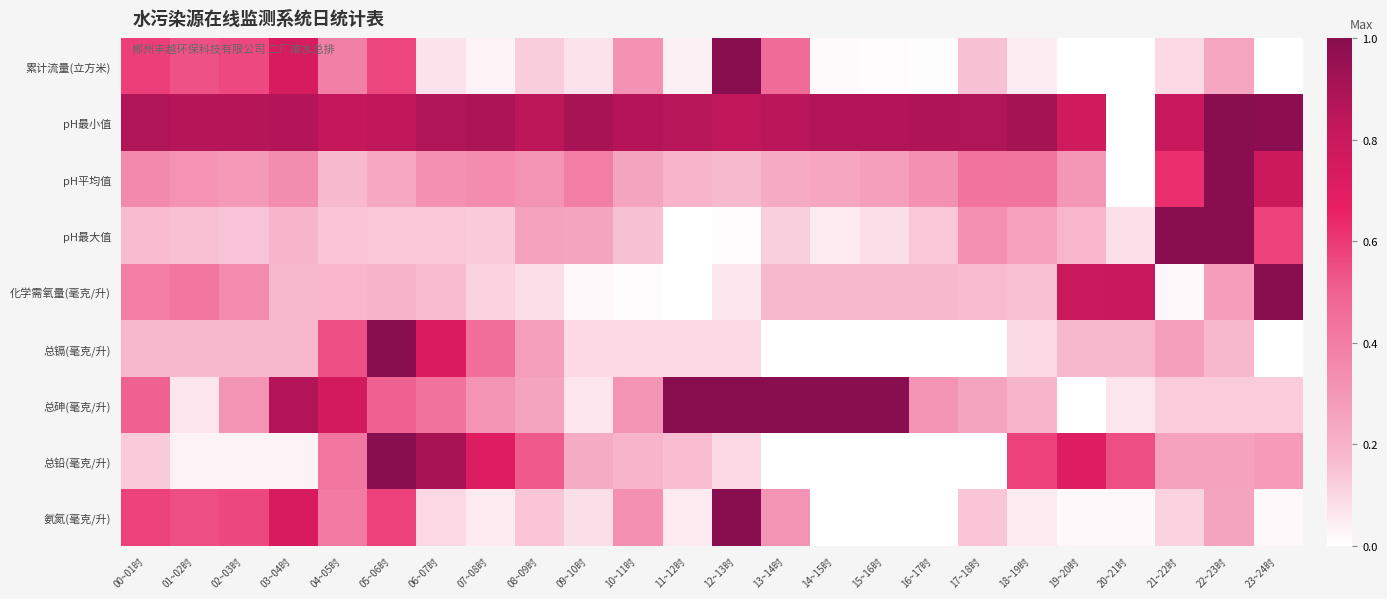

Reading right to left, list all the values displayed in this chart.

累计流量(立方米): 23~24时=0.0	22~23时=0.2	21~22时=0.1	20~21时=0.0	19~20时=0.0	18~19时=0.0	17~18时=0.2	16~17时=0.0	15~16时=0.0	14~15时=0.0	13~14时=0.5	12~13时=1.0	11~12时=0.0	10~11时=0.3	09~10时=0.1	08~09时=0.1	07~08时=0.0	06~07时=0.1	05~06时=0.6	04~05时=0.4	03~04时=0.7	02~03时=0.6	01~02时=0.5	00~01时=0.6
pH最小值: 23~24时=1.0	22~23时=1.0	21~22时=0.8	20~21时=0.0	19~20时=0.8	18~19时=0.9	17~18时=0.9	16~17时=0.9	15~16时=0.9	14~15时=0.9	13~14时=0.9	12~13时=0.8	11~12时=0.9	10~11时=0.9	09~10时=0.9	08~09时=0.8	07~08时=0.9	06~07时=0.9	05~06时=0.8	04~05时=0.8	03~04时=0.9	02~03时=0.9	01~02时=0.9	00~01时=0.9
pH平均值: 23~24时=0.8	22~23时=1.0	21~22时=0.6	20~21时=0.0	19~20时=0.3	18~19时=0.4	17~18时=0.4	16~17时=0.3	15~16时=0.3	14~15时=0.2	13~14时=0.2	12~13时=0.2	11~12时=0.2	10~11时=0.3	09~10时=0.4	08~09时=0.3	07~08时=0.3	06~07时=0.3	05~06时=0.2	04~05时=0.2	03~04时=0.3	02~03时=0.3	01~02时=0.3	00~01时=0.4
pH最大值: 23~24时=0.6	22~23时=1.0	21~22时=1.0	20~21时=0.1	19~20时=0.2	18~19时=0.3	17~18时=0.3	16~17时=0.1	15~16时=0.1	14~15时=0.1	13~14时=0.1	12~13时=0.0	11~12时=0.0	10~11时=0.2	09~10时=0.3	08~09时=0.3	07~08时=0.1	06~07时=0.1	05~06时=0.1	04~05时=0.1	03~04时=0.2	02~03时=0.1	01~02时=0.2	00~01时=0.2
化学需氧量(毫克/升): 23~24时=1.0	22~23时=0.3	21~22时=0.0	20~21时=0.8	19~20时=0.8	18~19时=0.2	17~18时=0.2	16~17时=0.2	15~16时=0.2	14~15时=0.2	13~14时=0.2	12~13时=0.1	11~12时=0.0	10~11时=0.0	09~10时=0.0	08~09时=0.1	07~08时=0.1	06~07时=0.2	05~06时=0.2	04~05时=0.2	03~04时=0.2	02~03时=0.3	01~02时=0.4	00~01时=0.4
总镉(毫克/升): 23~24时=0.0	22~23时=0.2	21~22时=0.3	20~21时=0.2	19~20时=0.2	18~19时=0.1	17~18时=0.0	16~17时=0.0	15~16时=0.0	14~15时=0.0	13~14时=0.0	12~13时=0.1	11~12时=0.1	10~11时=0.1	09~10时=0.1	08~09时=0.3	07~08时=0.5	06~07时=0.7	05~06时=1.0	04~05时=0.5	03~04时=0.2	02~03时=0.2	01~02时=0.2	00~01时=0.2
总砷(毫克/升): 23~24时=0.1	22~23时=0.1	21~22时=0.1	20~21时=0.1	19~20时=0.0	18~19时=0.2	17~18时=0.2	16~17时=0.3	15~16时=1.0	14~15时=1.0	13~14时=1.0	12~13时=1.0	11~12时=1.0	10~11时=0.3	09~10时=0.1	08~09时=0.2	07~08时=0.3	06~07时=0.4	05~06时=0.5	04~05时=0.8	03~04时=0.9	02~03时=0.3	01~02时=0.1	00~01时=0.5
总铅(毫克/升): 23~24时=0.3	22~23时=0.3	21~22时=0.3	20~21时=0.5	19~20时=0.7	18~19时=0.6	17~18时=0.0	16~17时=0.0	15~16时=0.0	14~15时=0.0	13~14时=0.0	12~13时=0.1	11~12时=0.2	10~11时=0.2	09~10时=0.2	08~09时=0.5	07~08时=0.7	06~07时=0.9	05~06时=1.0	04~05时=0.4	03~04时=0.0	02~03时=0.0	01~02时=0.0	00~01时=0.1
氨氮(毫克/升): 23~24时=0.0	22~23时=0.2	21~22时=0.1	20~21时=0.0	19~20时=0.0	18~19时=0.0	17~18时=0.1	16~17时=0.0	15~16时=0.0	14~15时=0.0	13~14时=0.3	12~13时=1.0	11~12时=0.0	10~11时=0.3	09~10时=0.1	08~09时=0.1	07~08时=0.0	06~07时=0.1	05~06时=0.6	04~05时=0.4	03~04时=0.7	02~03时=0.6	01~02时=0.5	00~01时=0.6